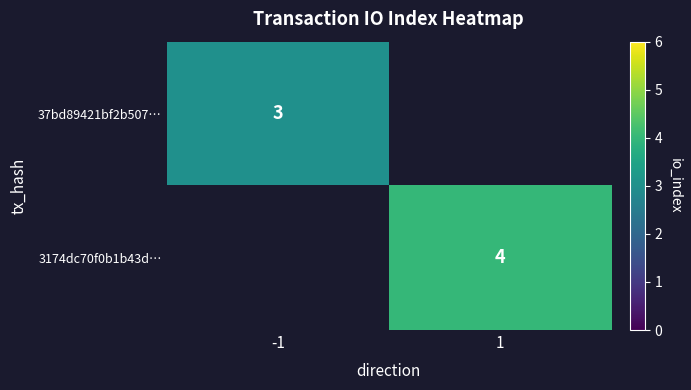

Is it true that 37bd89421bf2b507… equals 5 at -1?

False